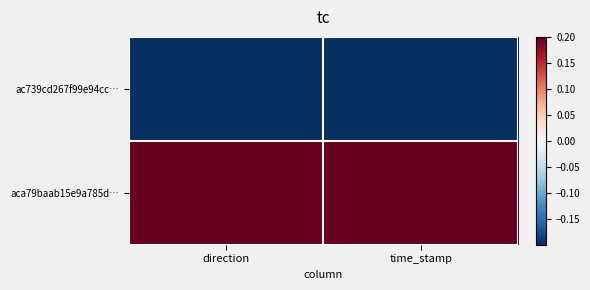

At which category is the sum across all series the highest?

direction